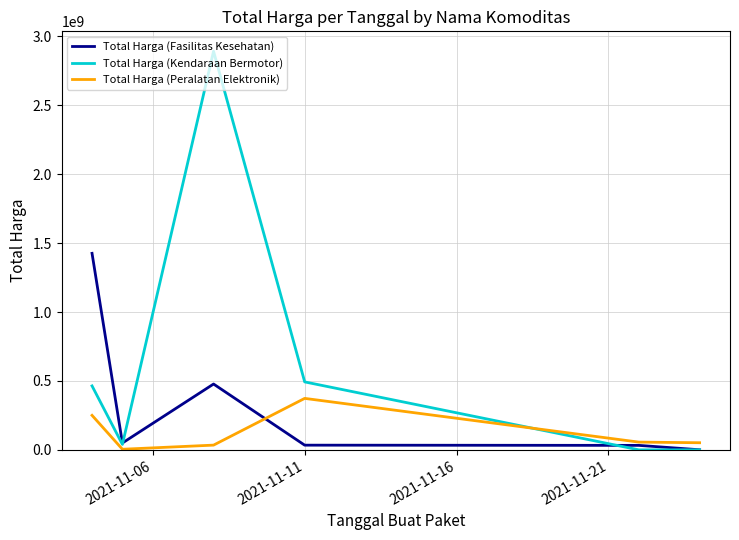

What is the highest value of the Total Harga (Fasilitas Kesehatan) series?

1425867900